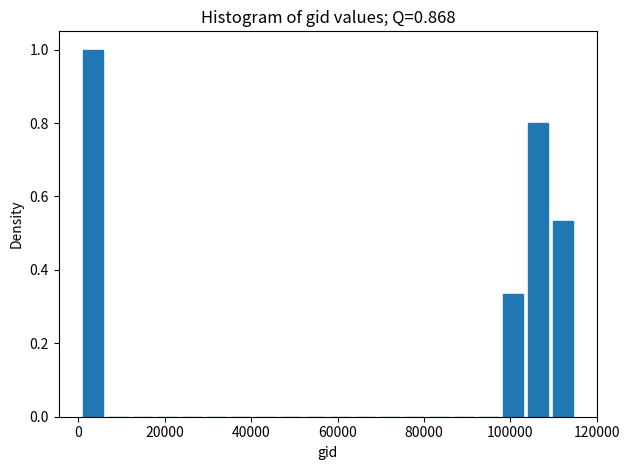

Around what value on the x-axis is the tallest bar? Give the approximate position of its centre, as read against the axis.

4000